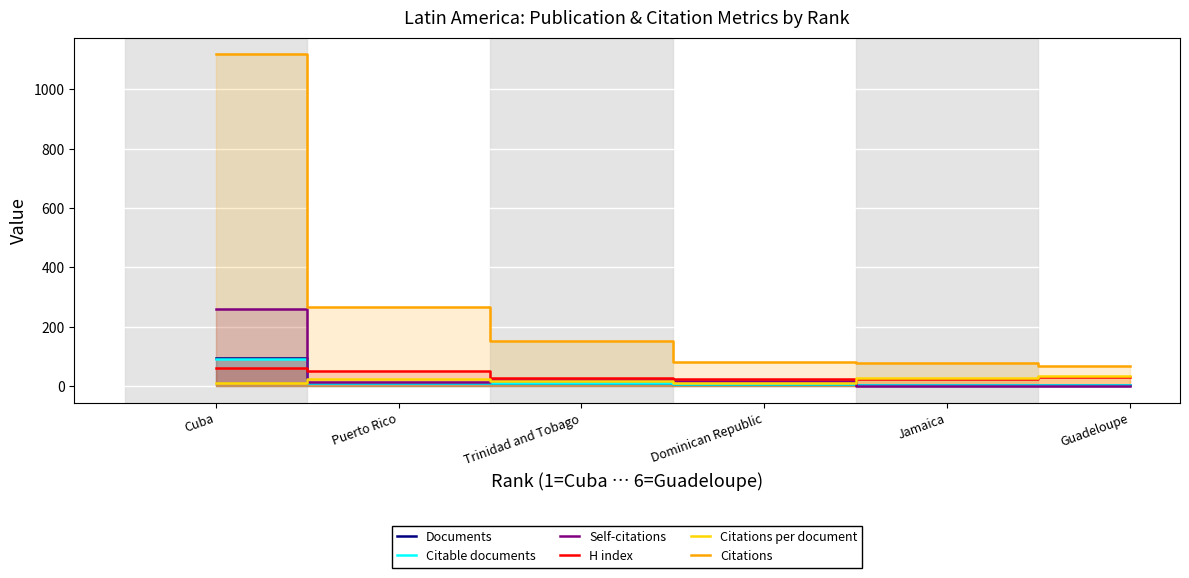

How many lines are shown in the chart?

6